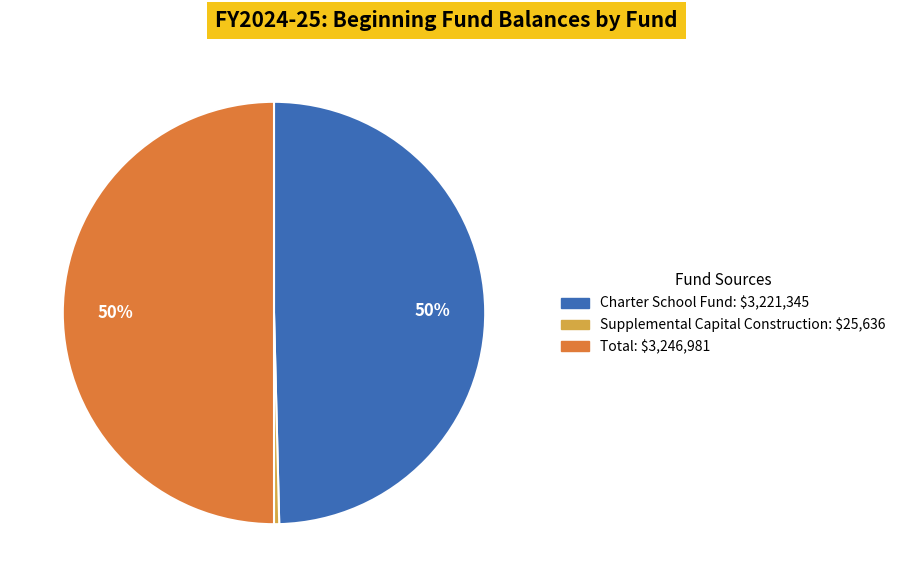

To the nearest percent, what is the difference between the largest and smallest slice percentages?

50%